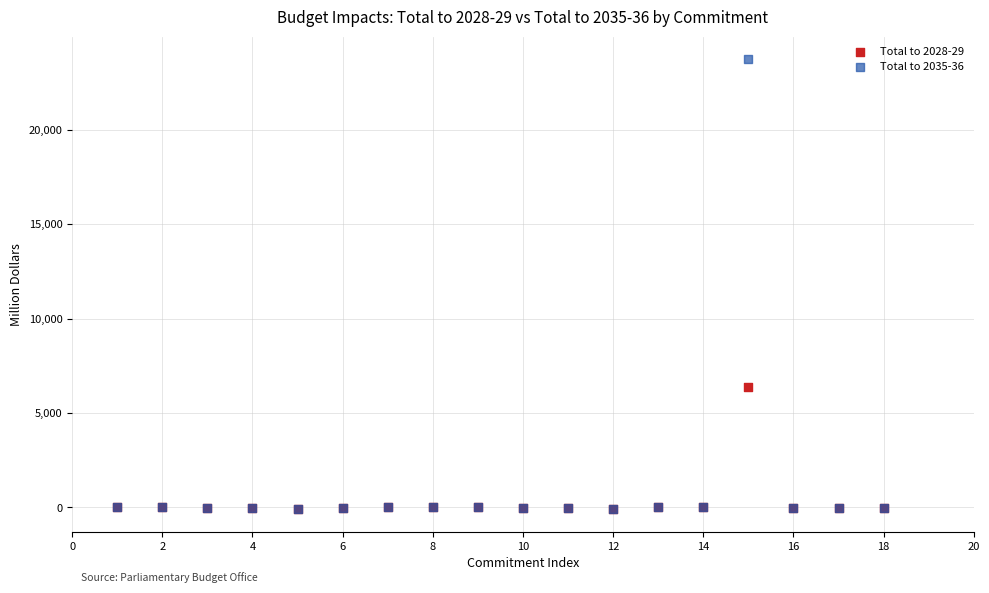

Across all series, what Y value is closest to 11827?

6400.0